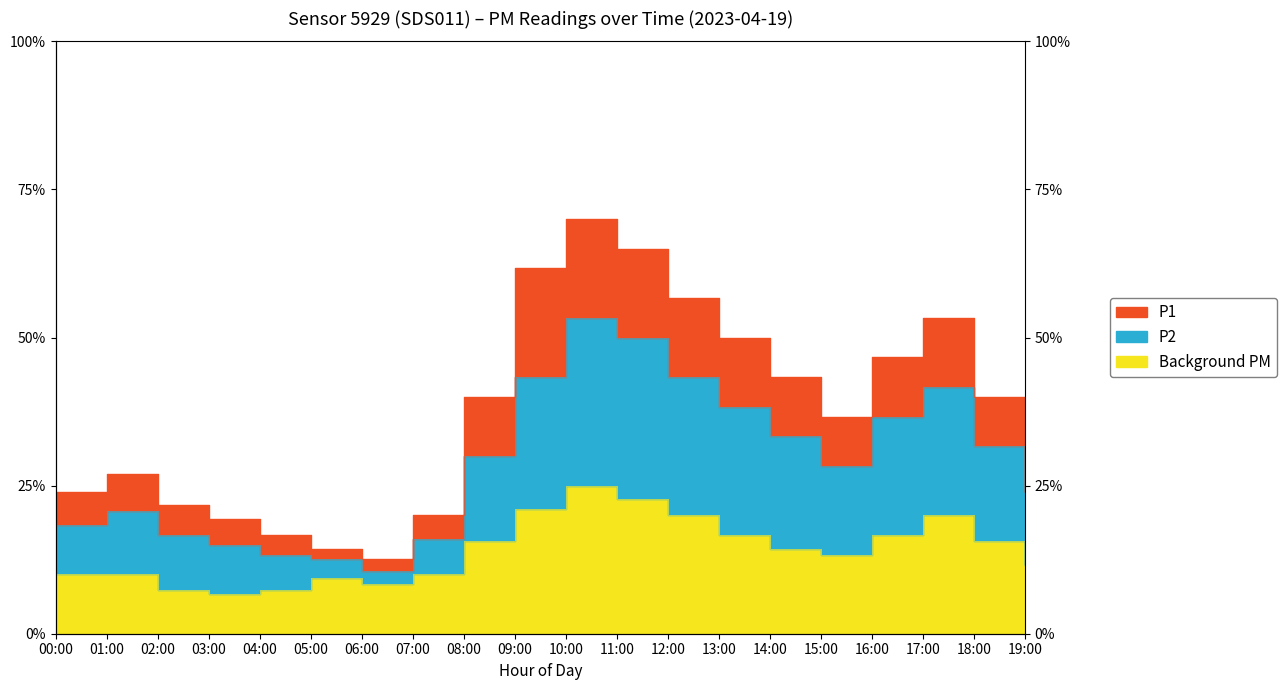

What is the label of the 15th point from the left?

14:00